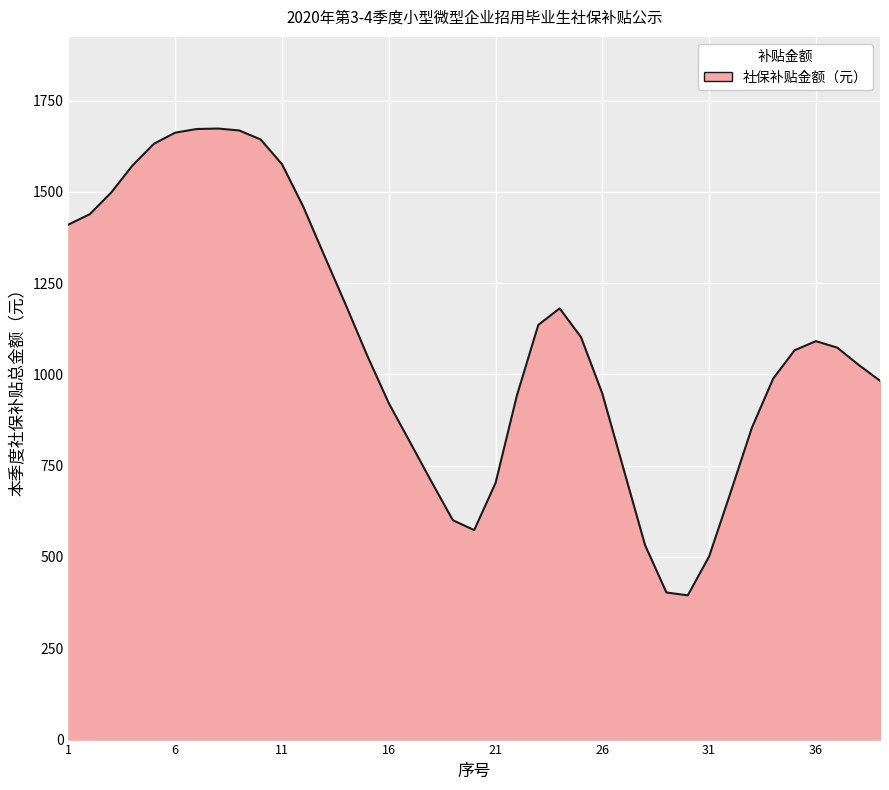

What is the difference between the maximum and minimum values?

1278.4